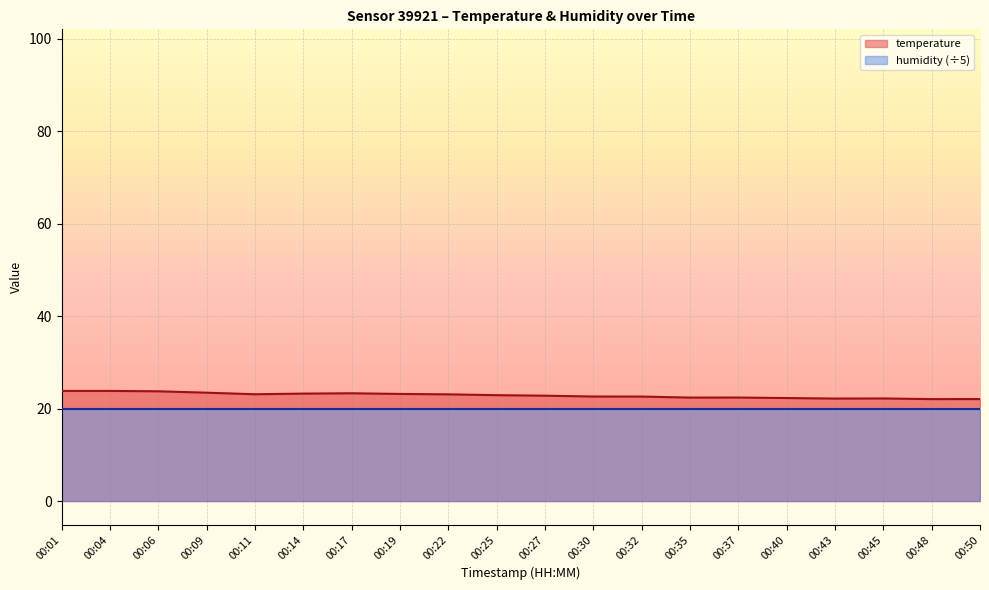

What is the difference between the values at 00:30 and 00:27?

0.2